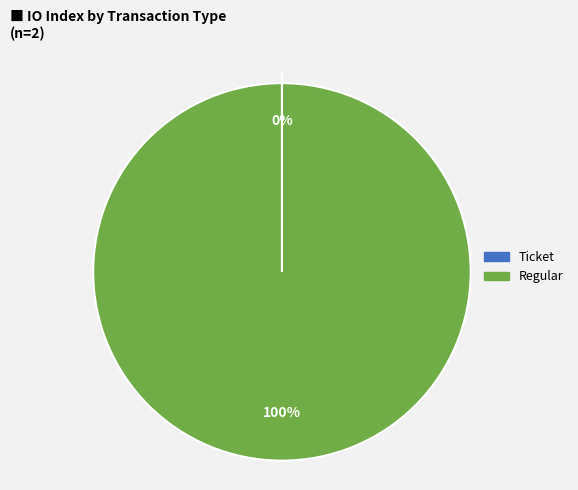

Which category accounts for the majority?

Regular